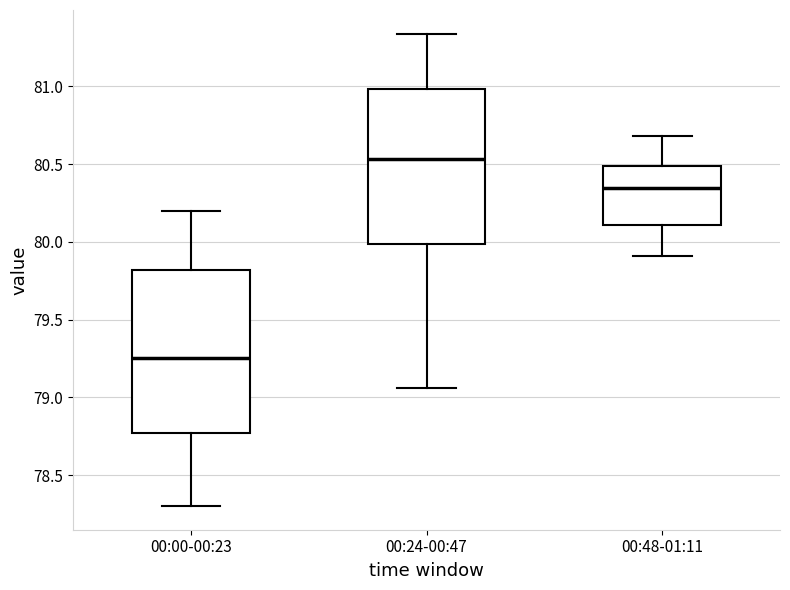

Reading left to right, read every box against the y-axis: the position of its median line, the range the box covers, and the ends of its whiskers. The values are not printed on the chart, so give them approximately, as read against the axis.

00:00-00:23: median 79.25, box 78.75 to 79.80, whiskers 78.30 to 80.20
00:24-00:47: median 80.55, box 80.00 to 81.00, whiskers 79.05 to 81.35
00:48-01:11: median 80.35, box 80.10 to 80.50, whiskers 79.90 to 80.70